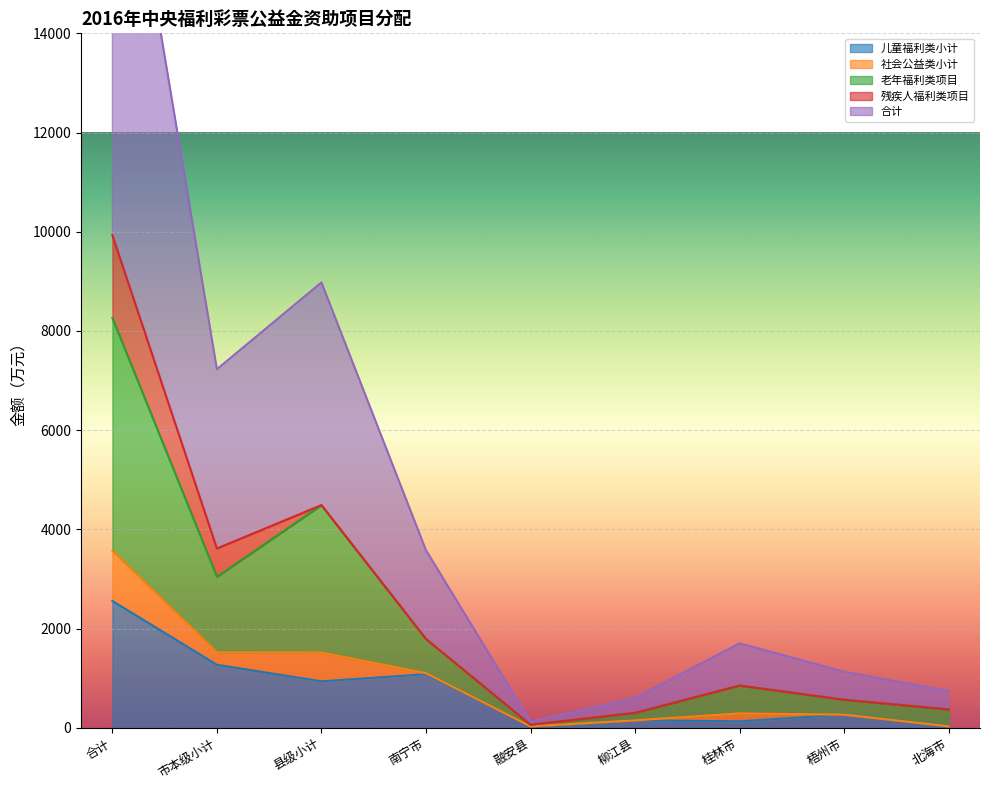

What is the smallest value displayed?

30